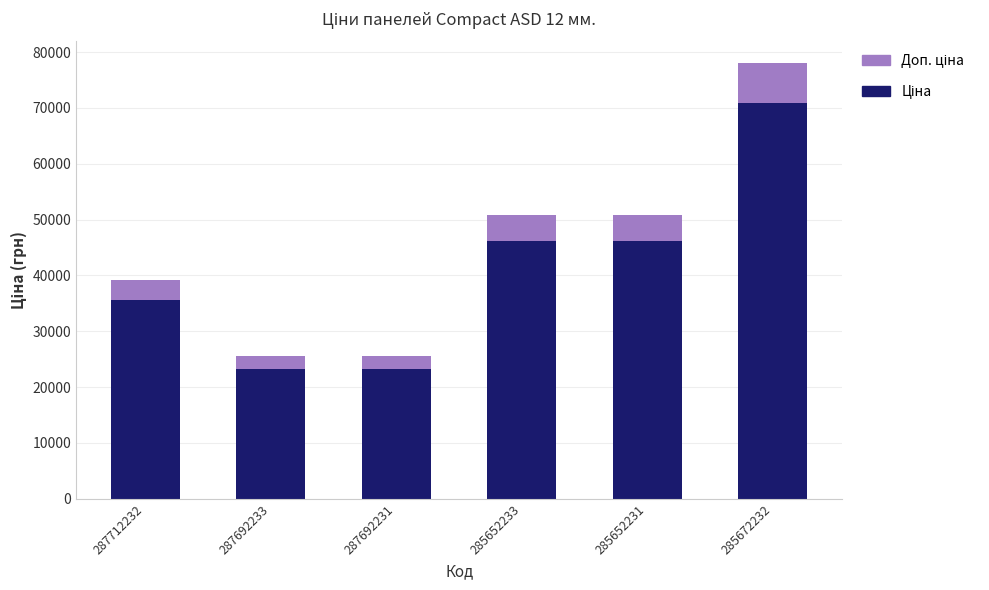

At which category is the sum across all series the highest?

285672232